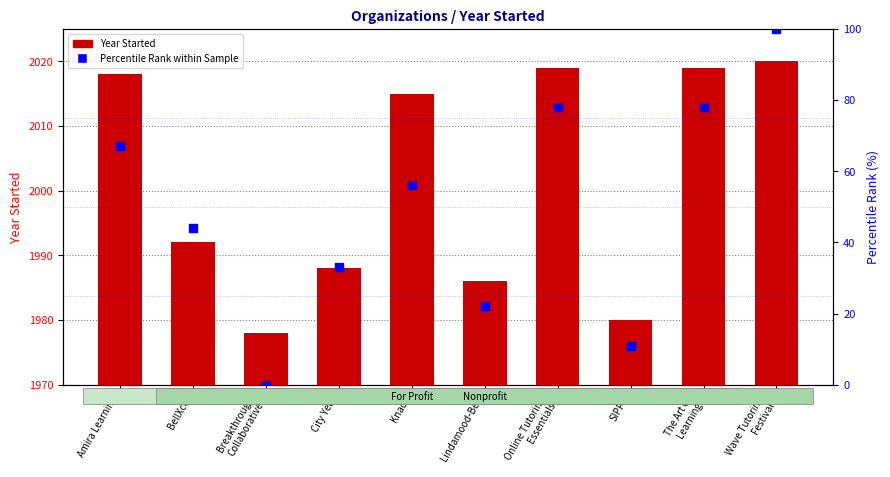

What is the total value across all series at Lindamood-Bell?

2008